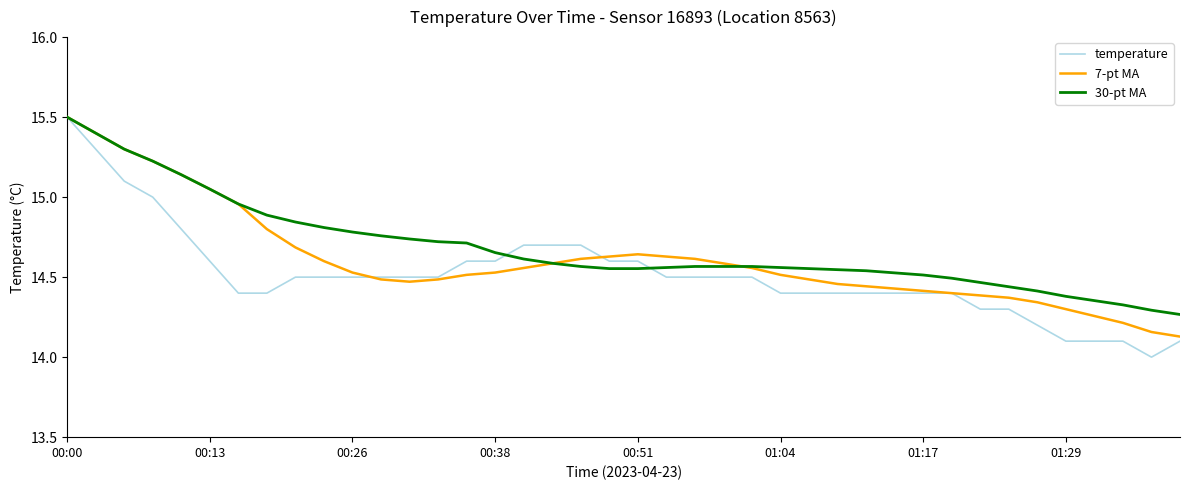

What is the highest value of the 30-pt MA series?

15.5